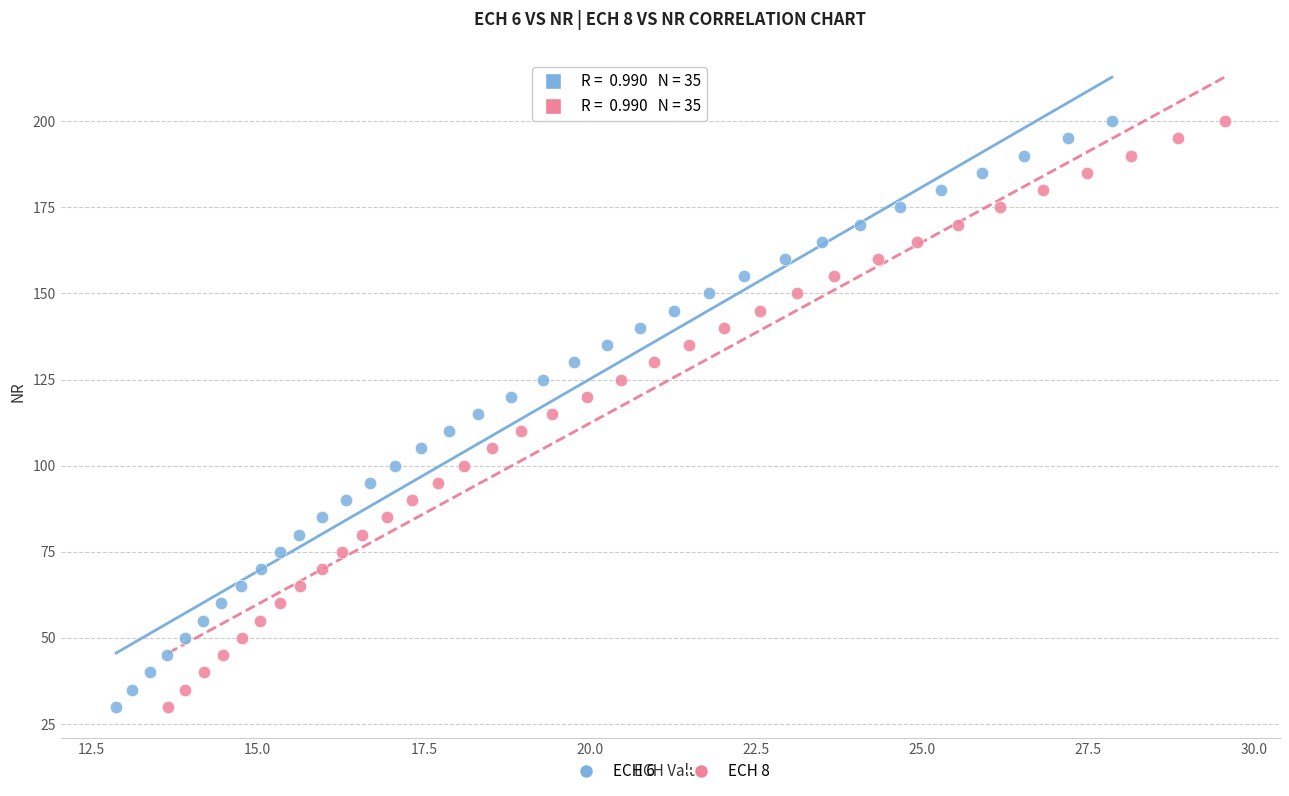

What are all the series names shown in the legend?

ECH 6, ECH 8